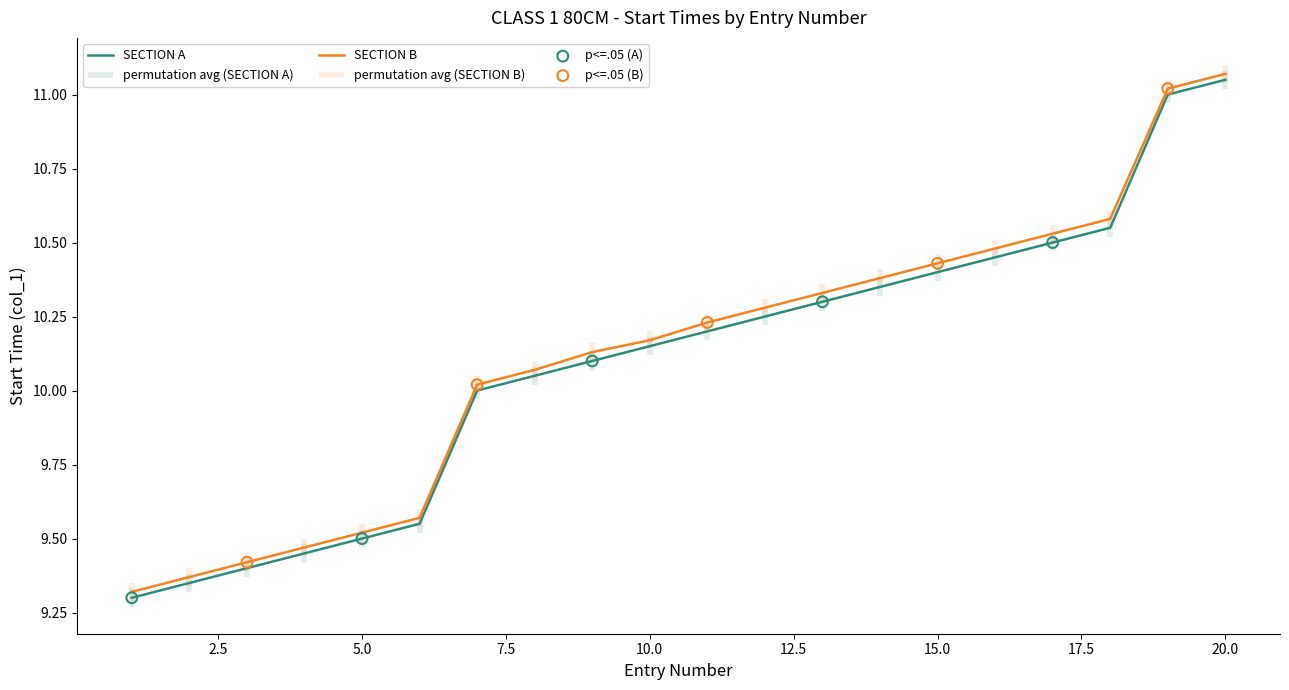

Which series has the largest Y range (max minus min)?

SECTION A